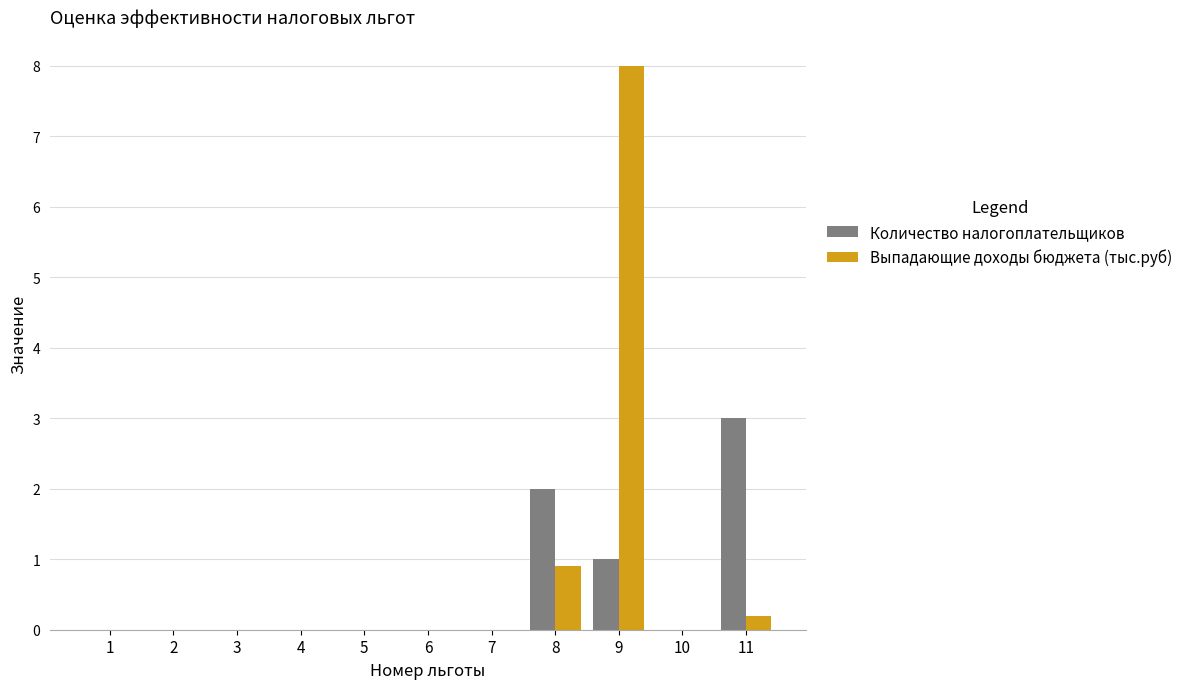

Which series has the largest total across all categories?

Выпадающие доходы бюджета (тыс.руб)